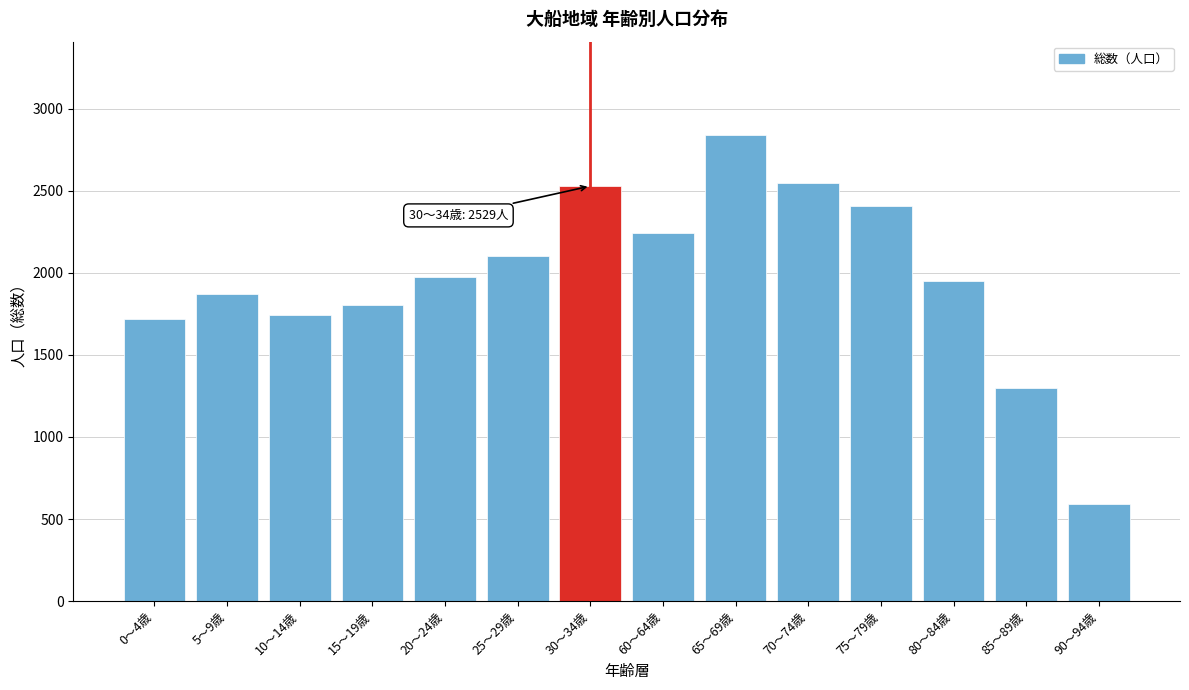

Reading right to left, list all the values displayed in this chart.

90～94歳=589	85～89歳=1298	80～84歳=1950	75～79歳=2409	70～74歳=2545	65～69歳=2841	60～64歳=2246	30～34歳=2529	25～29歳=2101	20～24歳=1975	15～19歳=1803	10～14歳=1746	5～9歳=1874	0～4歳=1722